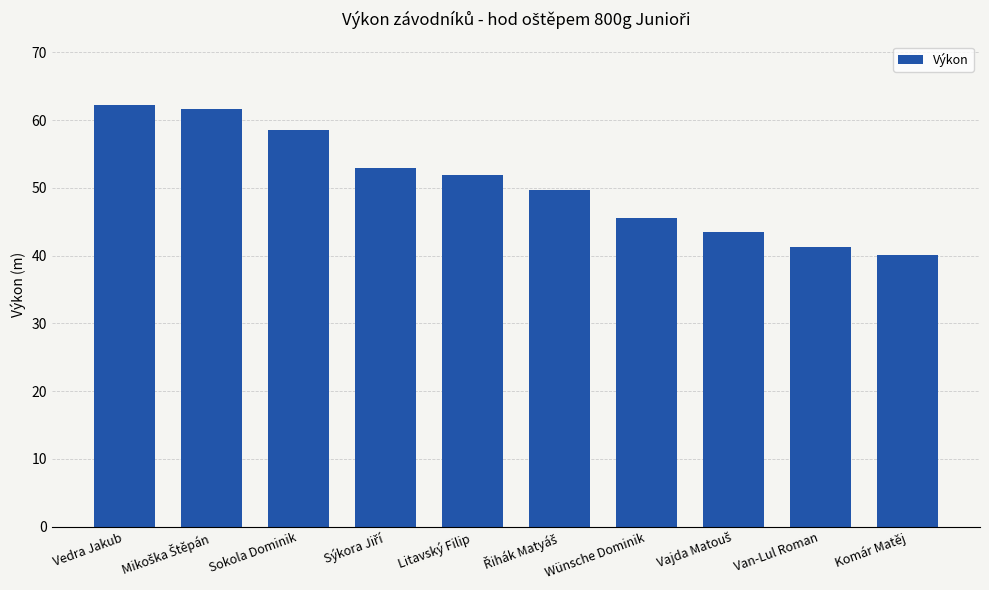

What is the label of the 7th bar from the left?

Wünsche Dominik